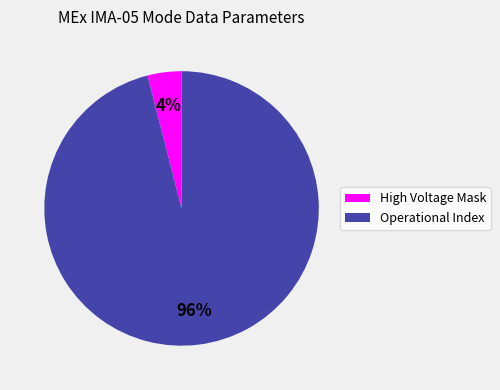

Is there a majority slice in this chart?

Yes